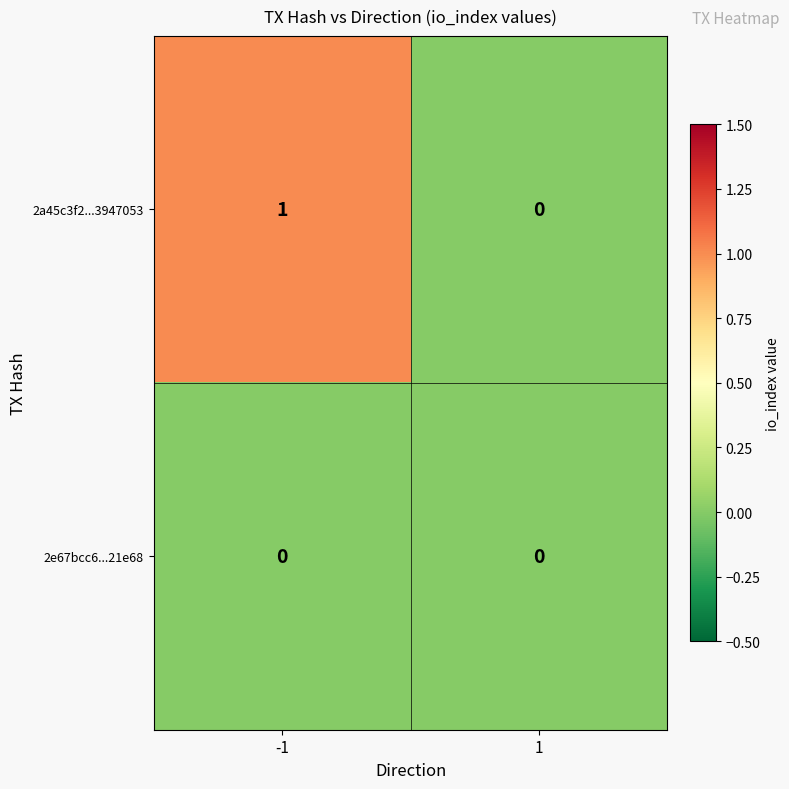

Reading right to left, list all the values displayed in this chart.

2a45c3f2...3947053: 1=0	-1=1
2e67bcc6...21e68: 1=0	-1=0